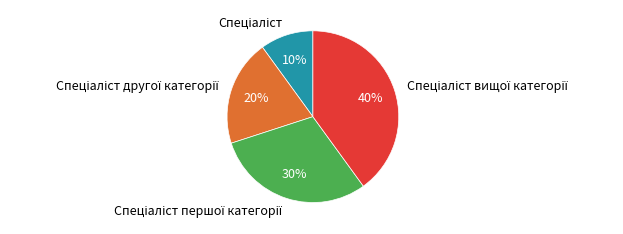

To the nearest percent, what is the difference between the largest and smallest slice percentages?

30%